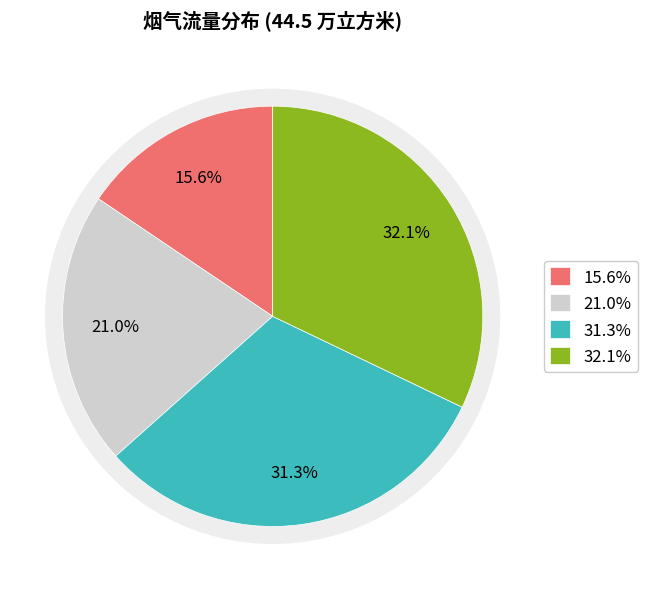

To the nearest percent, what portion does 08~09 represent?

16%